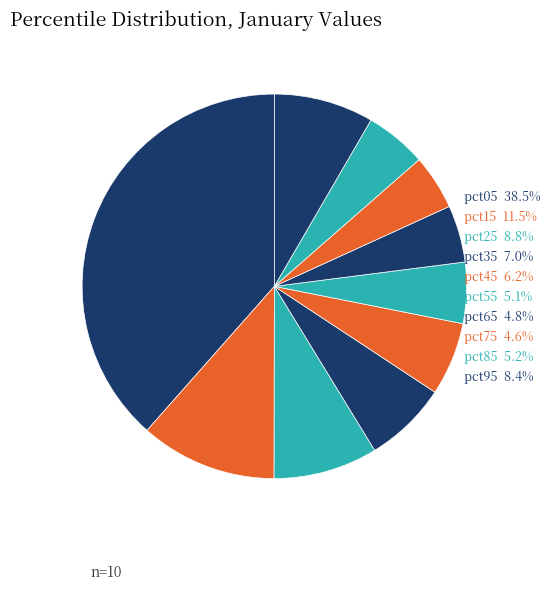

Is pct65 the majority of the pie?

No